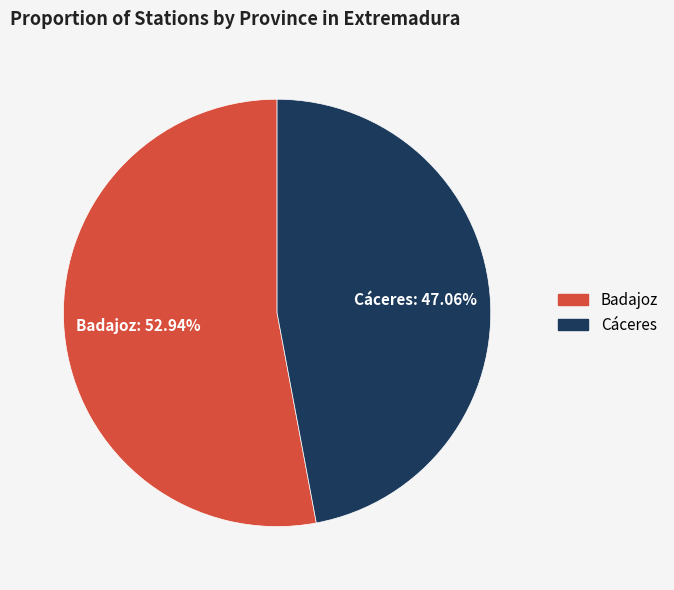

Count the number of slices in the pie.

2